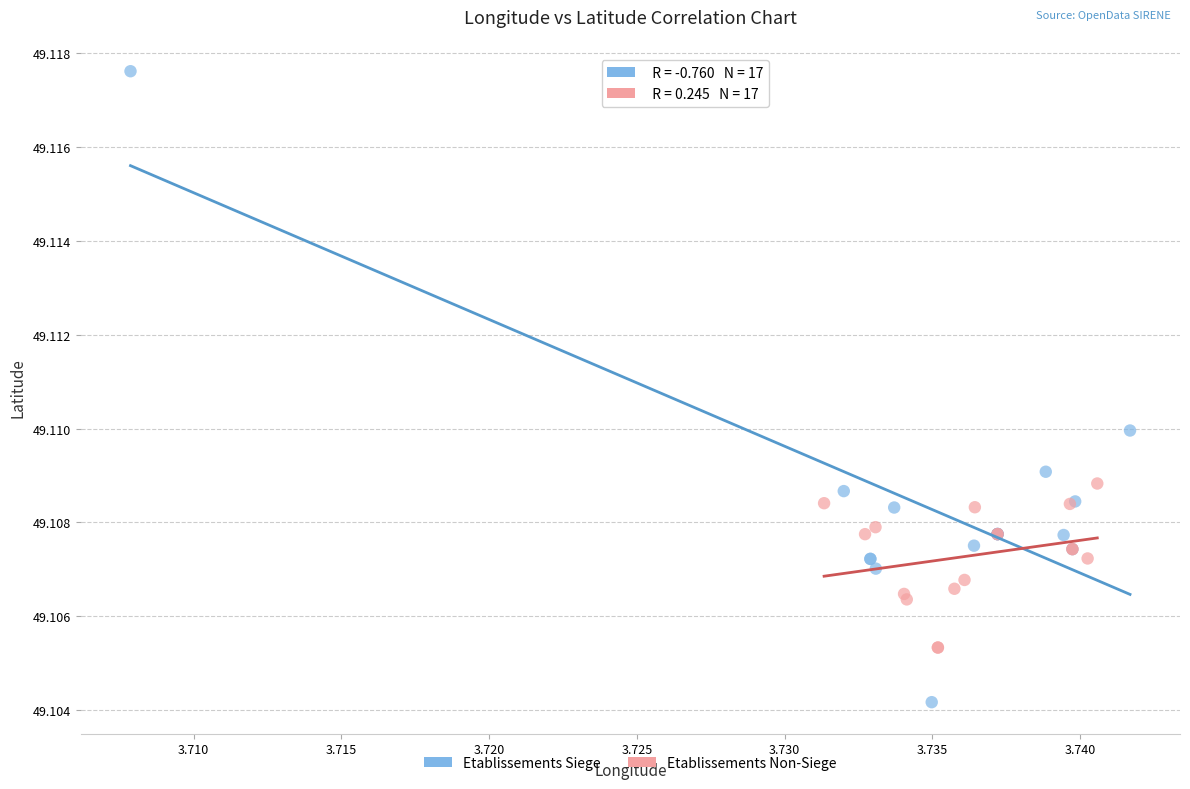

Which series reaches the maximum Y coordinate?

Etablissements Siege